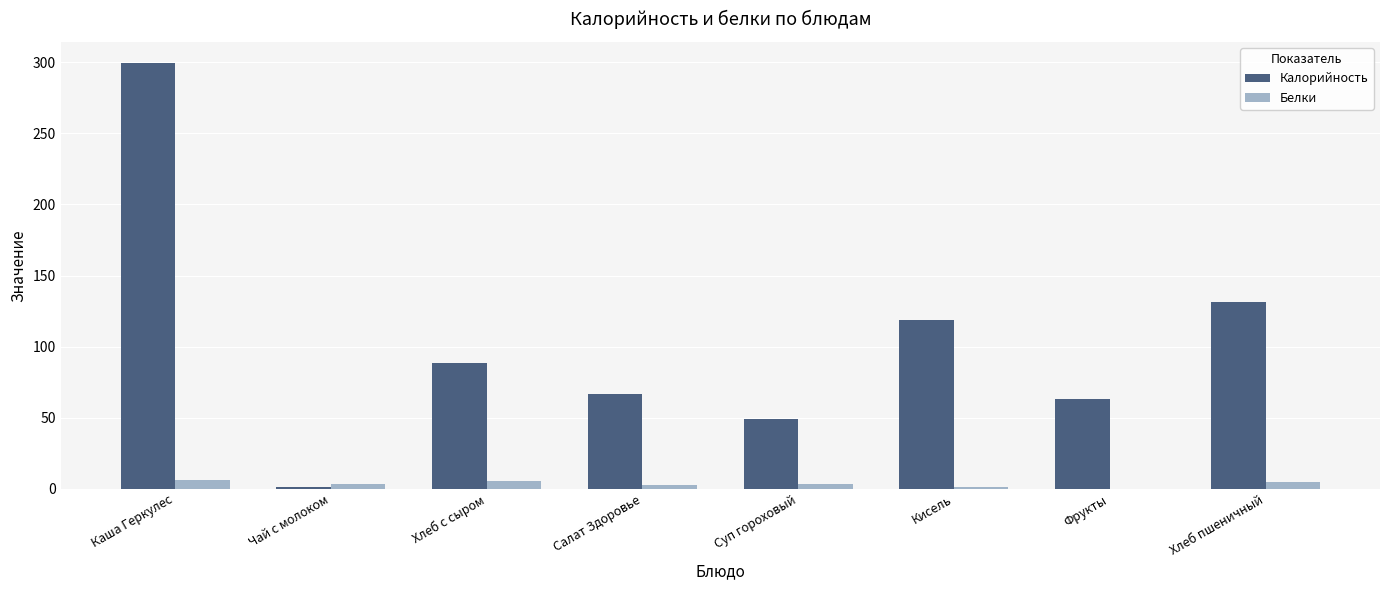

What is the total value across all series at Фрукты?

63.0